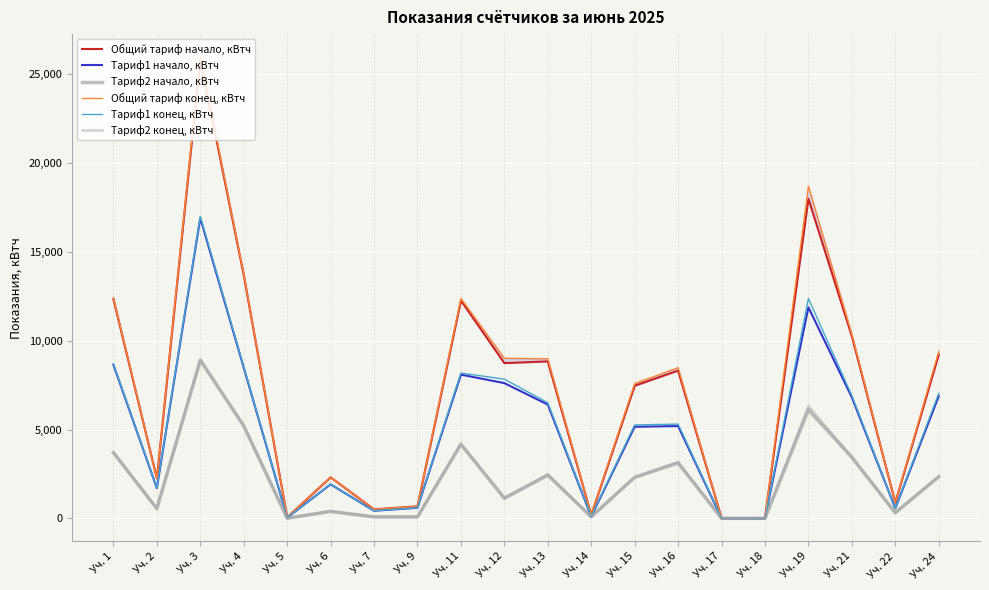

What is the spread (max minus min) of values at Уч. 13?

6556.8